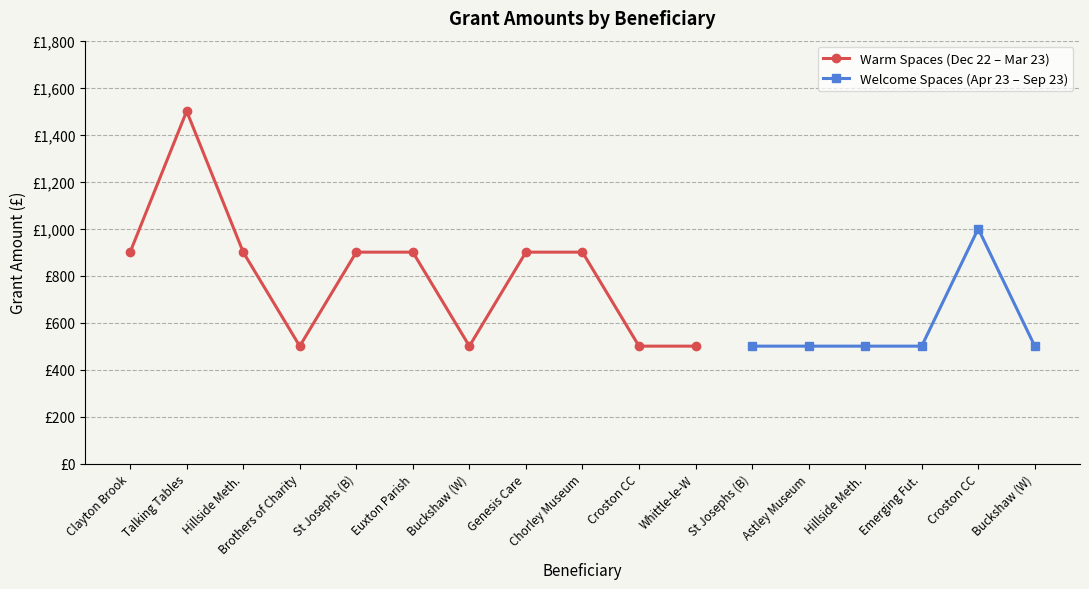

What is the value of the 8th point from the left?

900